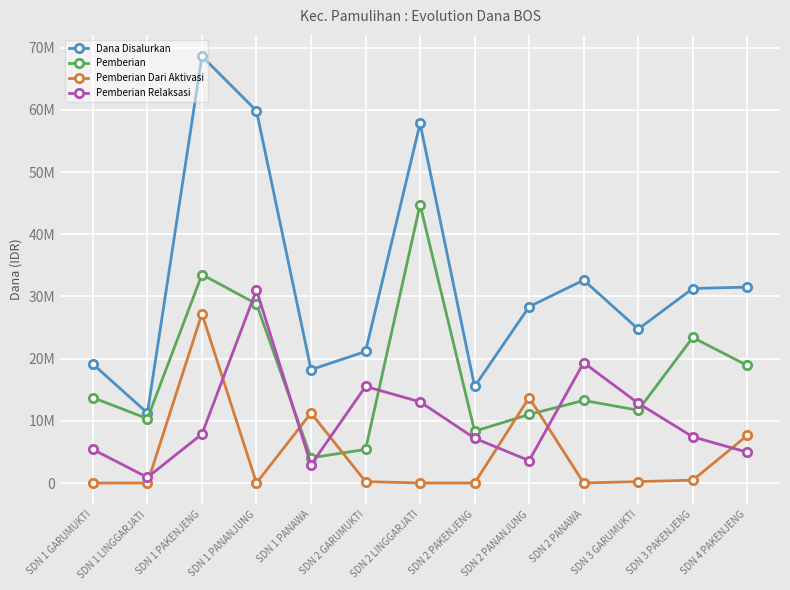

True or false: Pemberian has more than 0 interior local peaks.

True